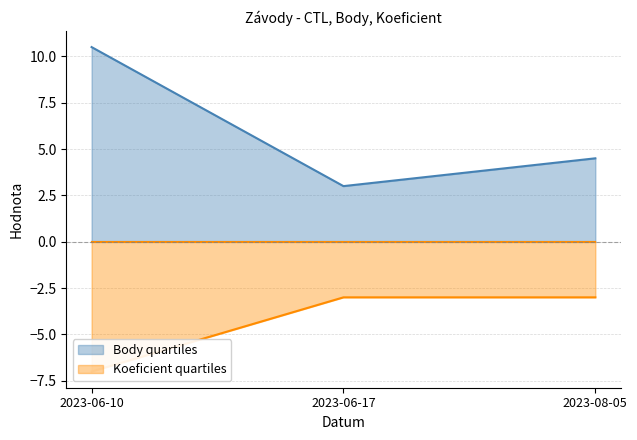

Where is Koeficient nearest to the value -5?

2023-06-10